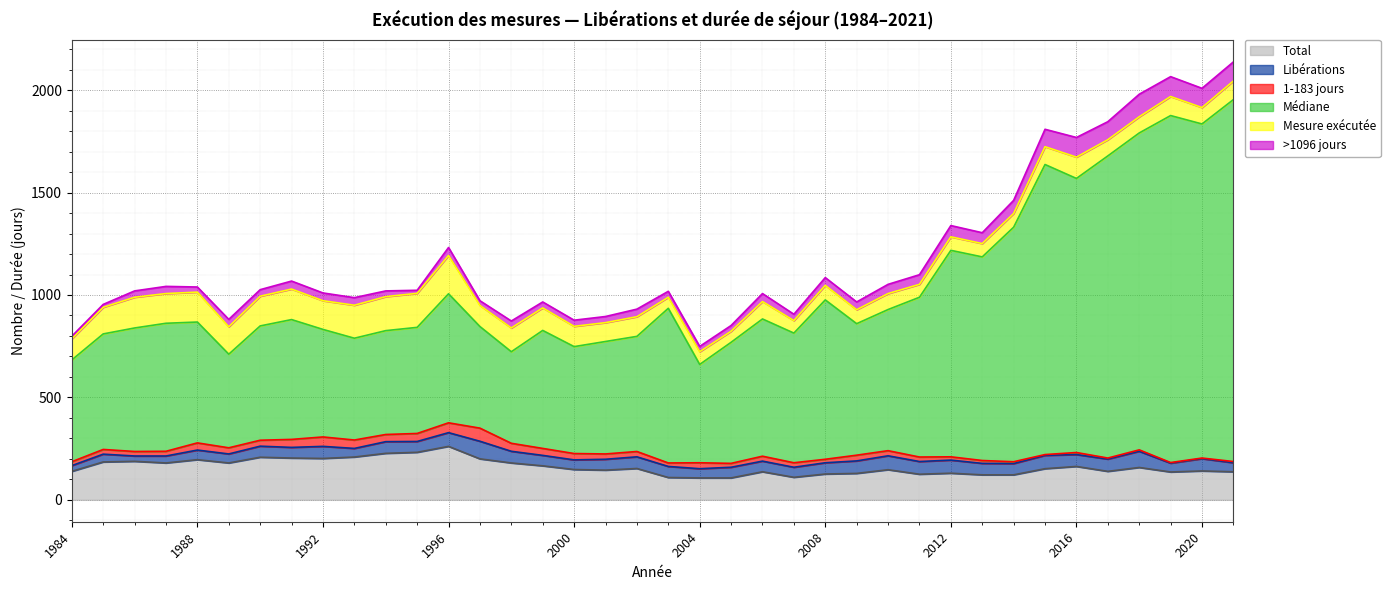

What is the average value of the >1096 jours series?

45